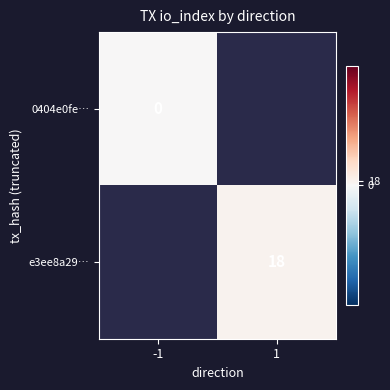

The value of e3ee8a29… at 1 is 18. True or false?

True